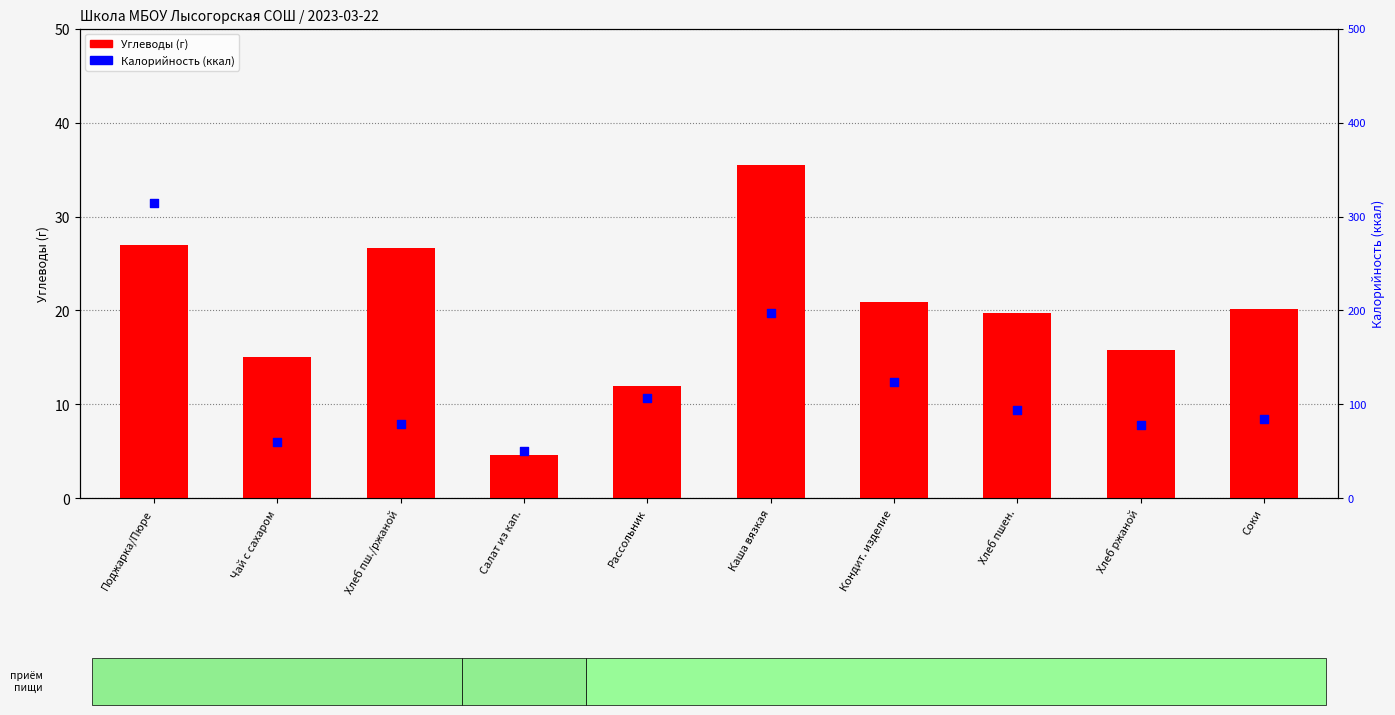

At which category is the sum across all series the highest?

Поджарка/Пюре